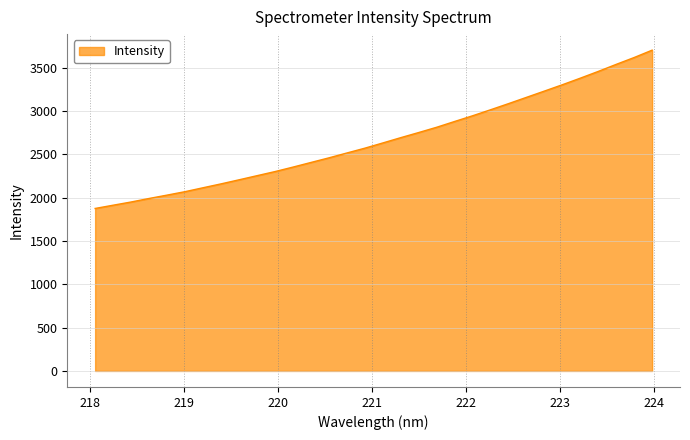

What is the difference between the maximum and minimum values?

1826.9